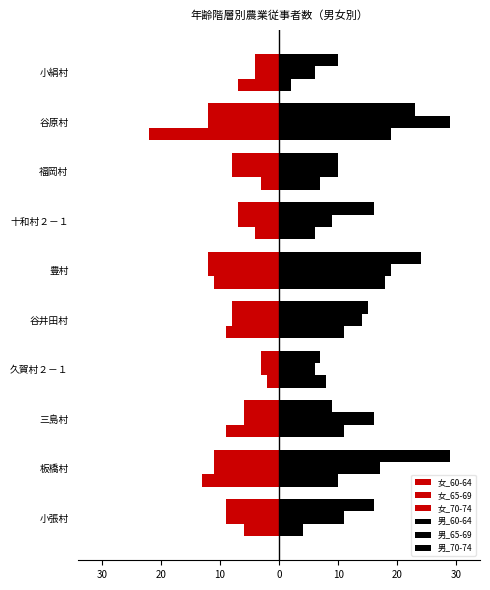

Which series has the largest total across all categories?

男_70-74